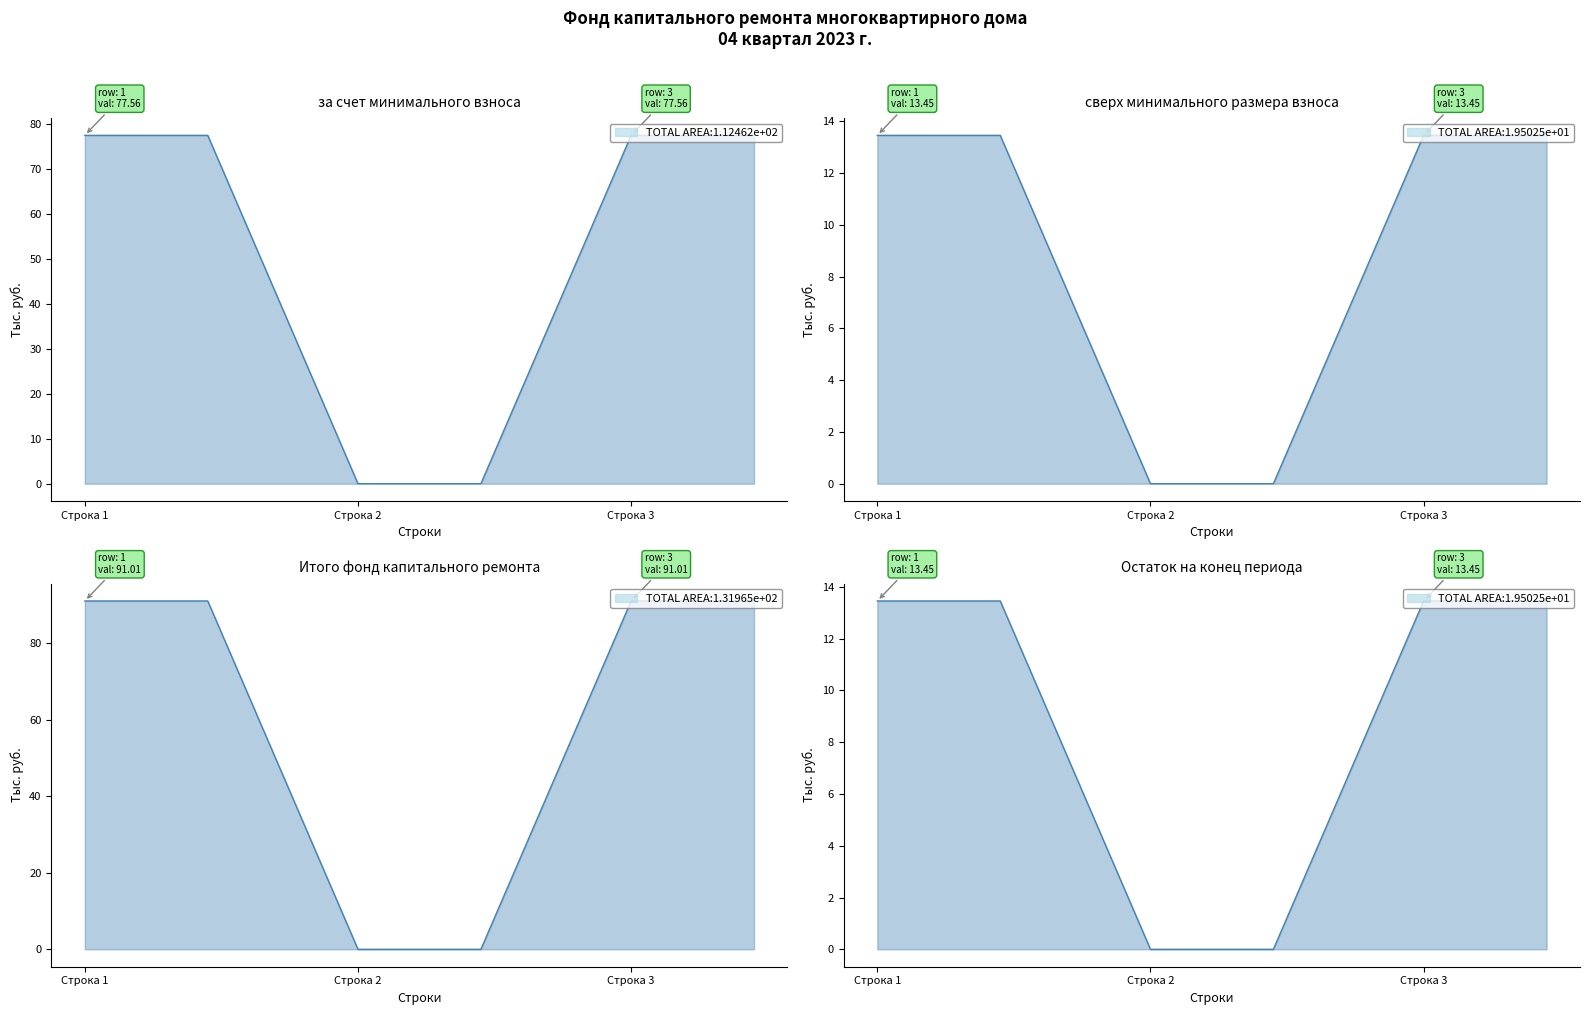

How many positive values does the Поступило (взносов) series have?

2